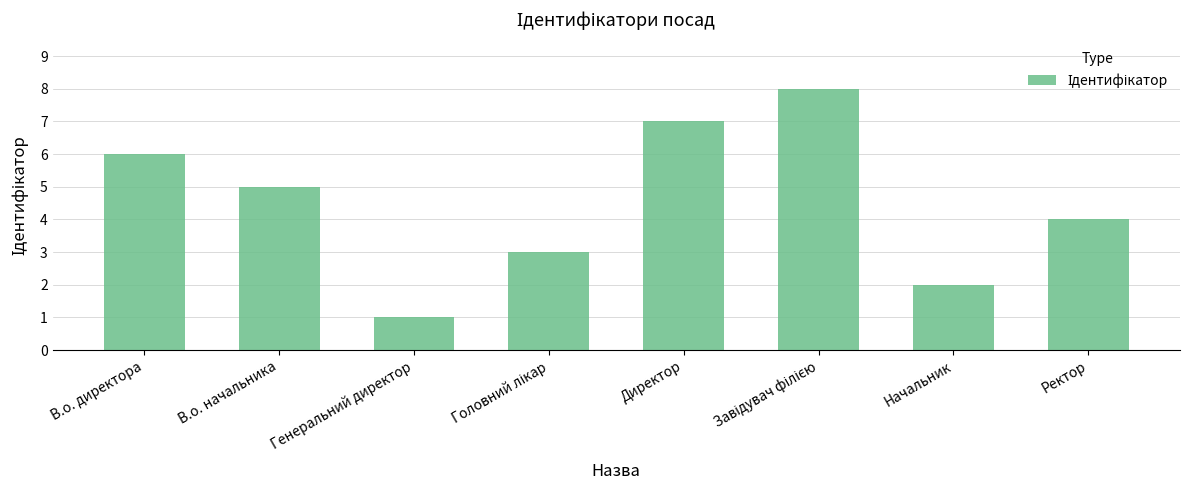

Where is the data nearest to the value 4?

Ректор